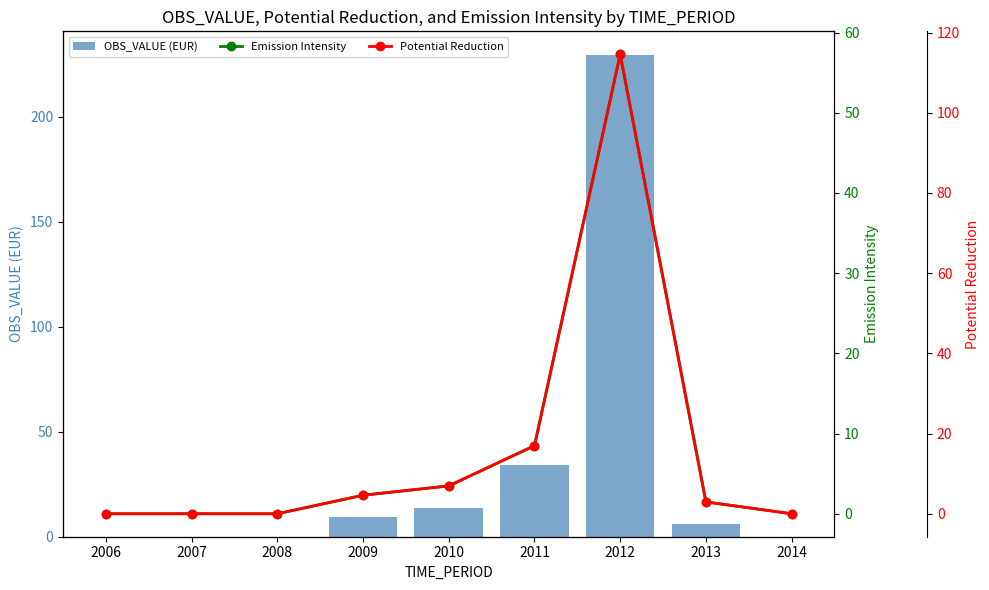

Which category has the highest value across all series?

2012